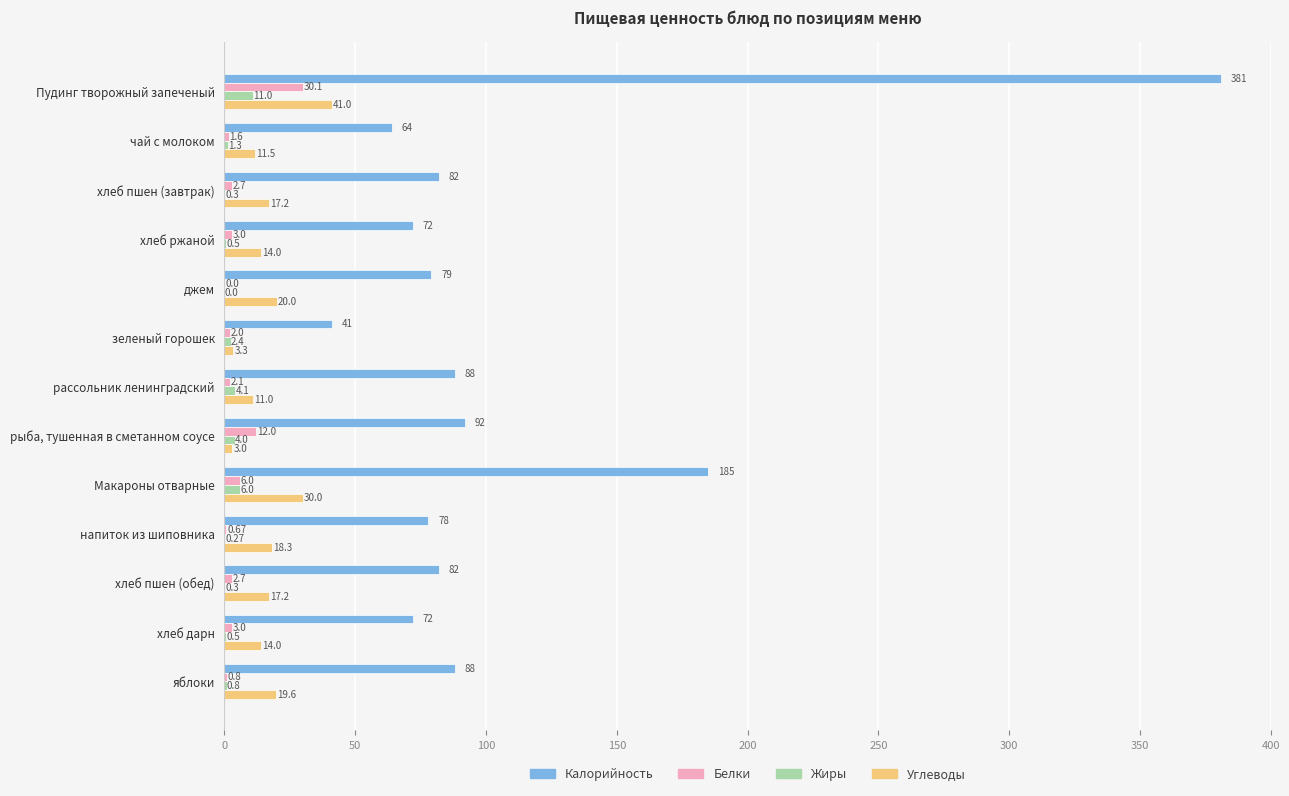

How many data points does each series have?

13